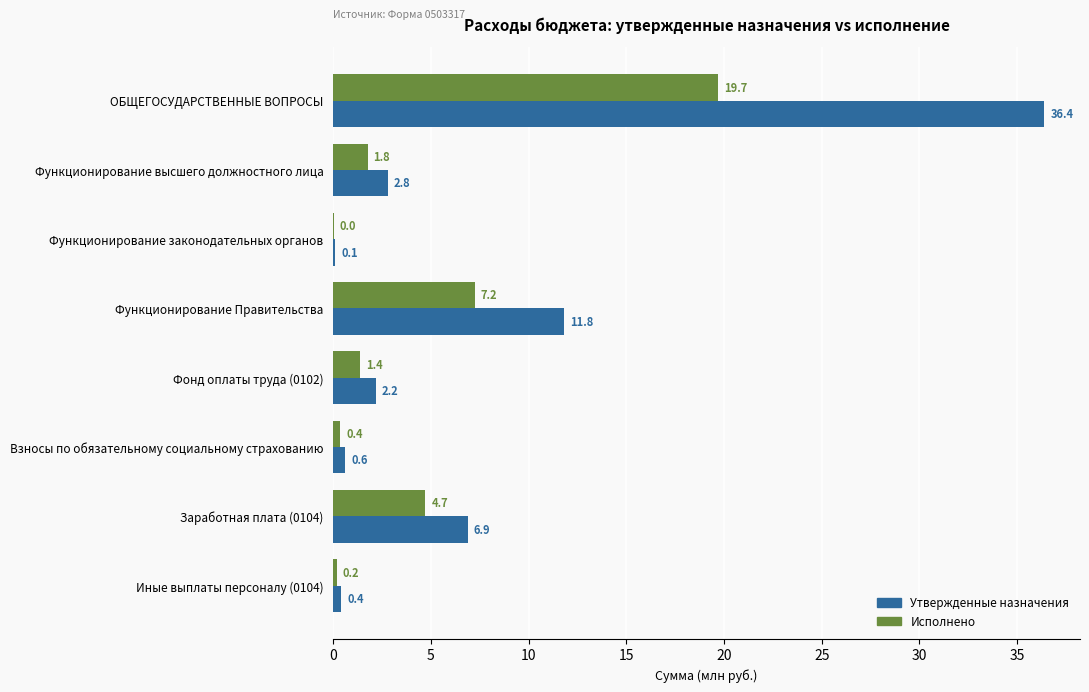

Is it true that Исполнено equals 7.2 at Функционирование Правительства?

True